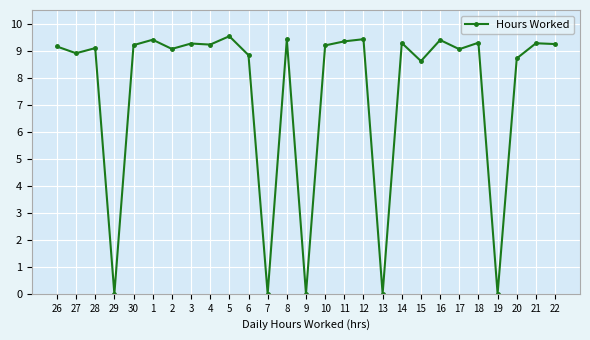

What position from the left is 21?

26